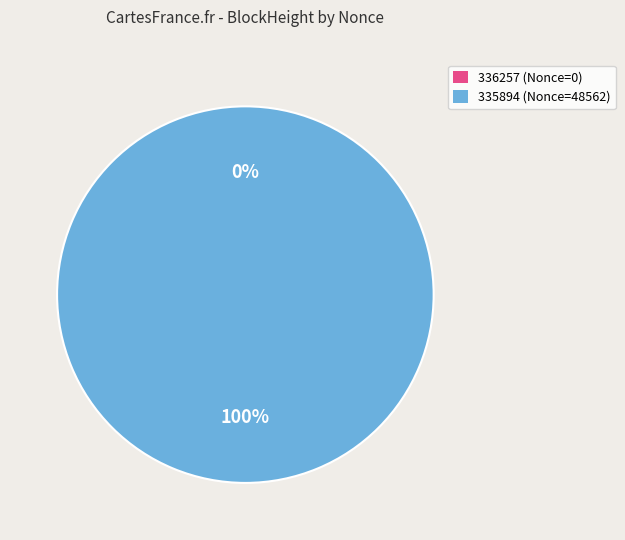

Is 335894 the majority of the pie?

Yes